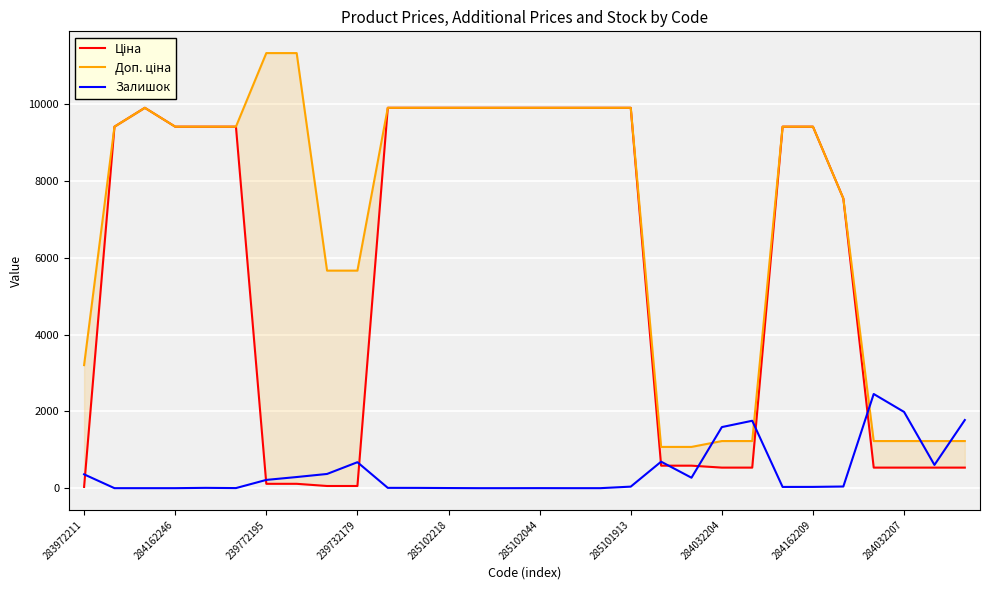

How many intersections are there between Доп. ціна and Залишок?

5